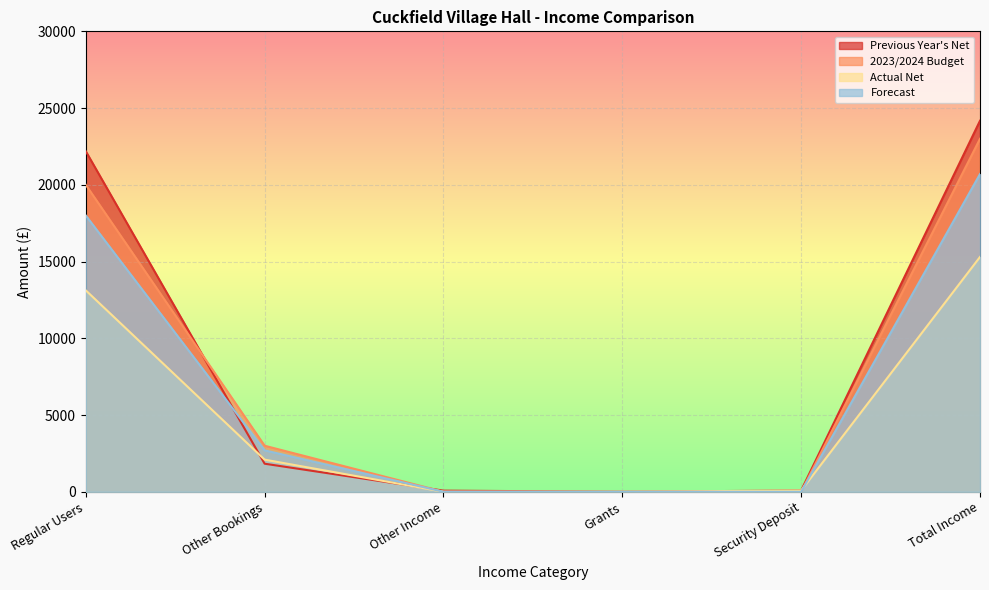

What is the maximum value shown in the chart?

24174.0